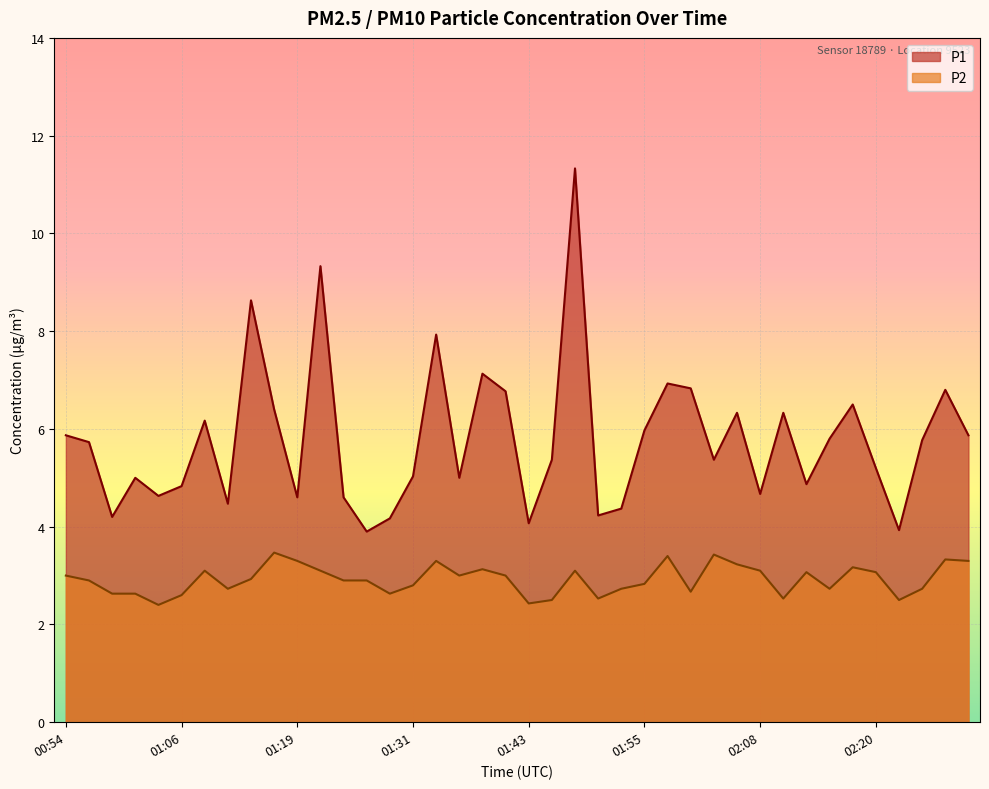

At 01:50, list the series in order from largest to smallest.

P1, P2